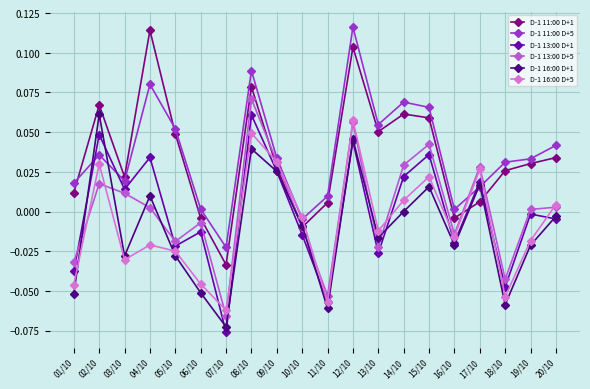

True or false: D-1 13:00 D+1 has more than 1 points higher than both neighbors.

True